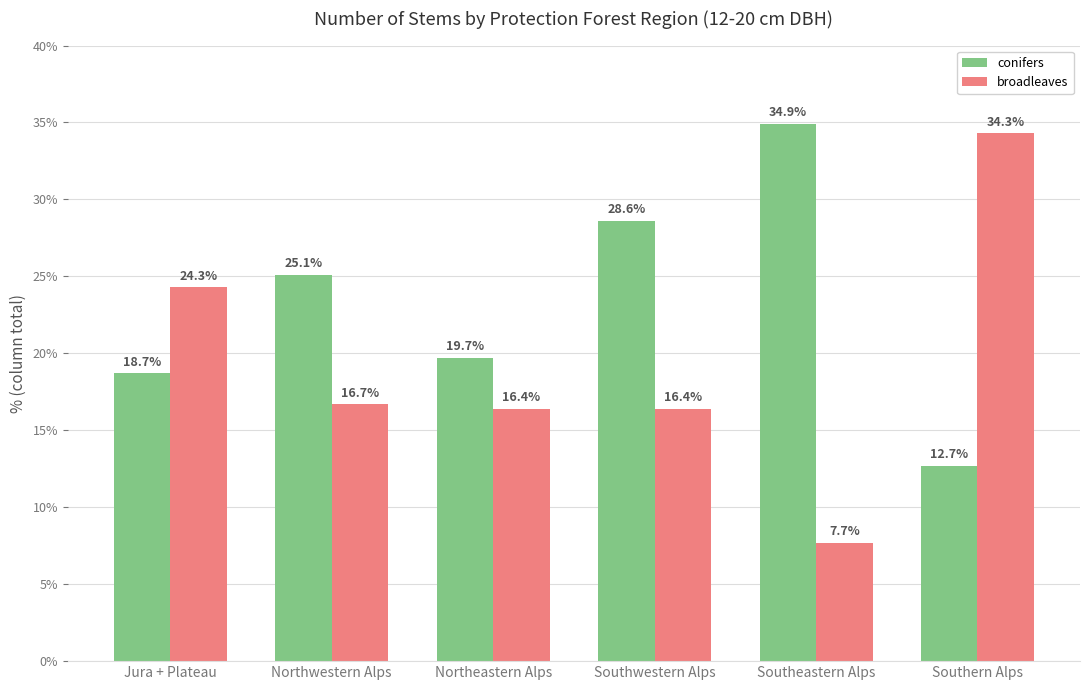

Between Northwestern Alps and Southwestern Alps, which series saw the biggest shift?

conifers